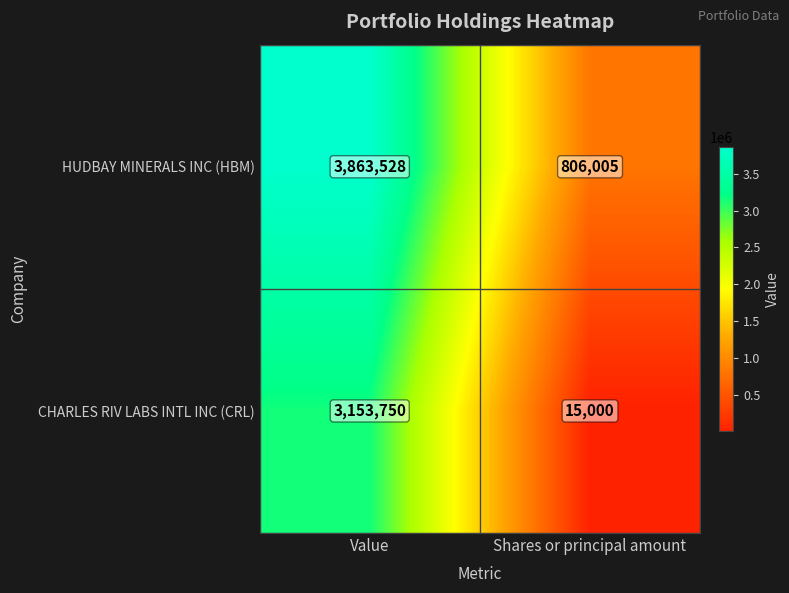

At which category is the sum across all series the highest?

Value